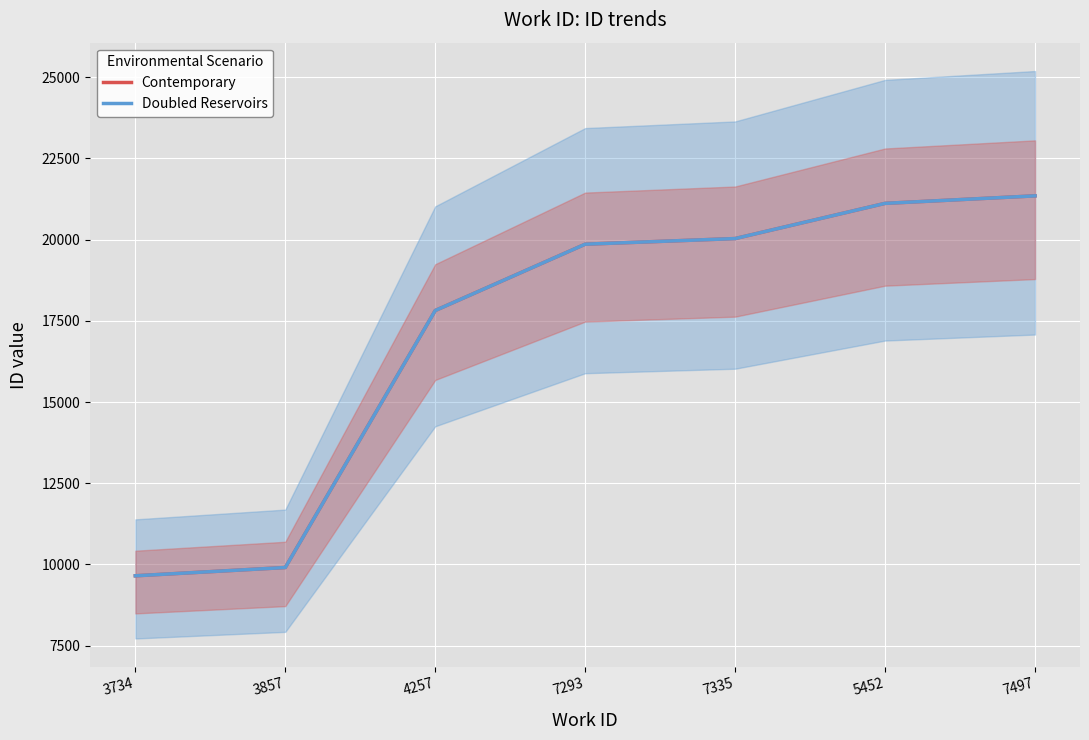

Reading left to right, transcribe all the data shown in this chart.

Contemporary: 9652	9907	17819	19861	20034	21118	21349
Doubled Reservoirs: 9652	9907	17819	19861	20034	21118	21349